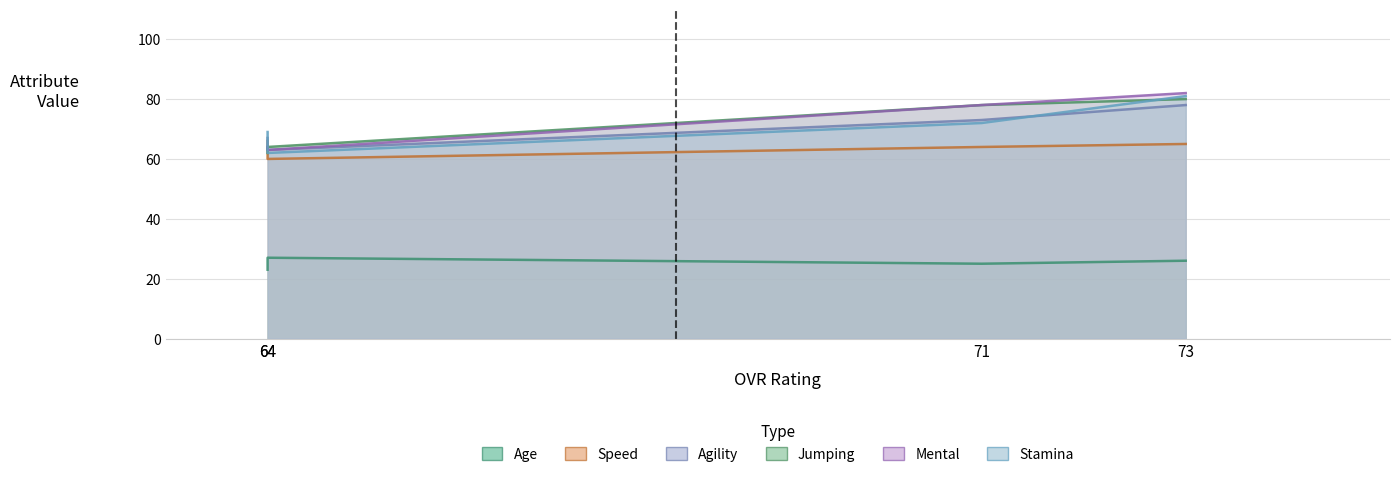

Reading left to right, list all the values displayed in this chart.

age: 26	25	27	23
speed: 65	64	60	66
agility: 78	73	63	67
jumping: 80	78	64	62
mental: 82	78	63	64
stamina: 81	72	62	69